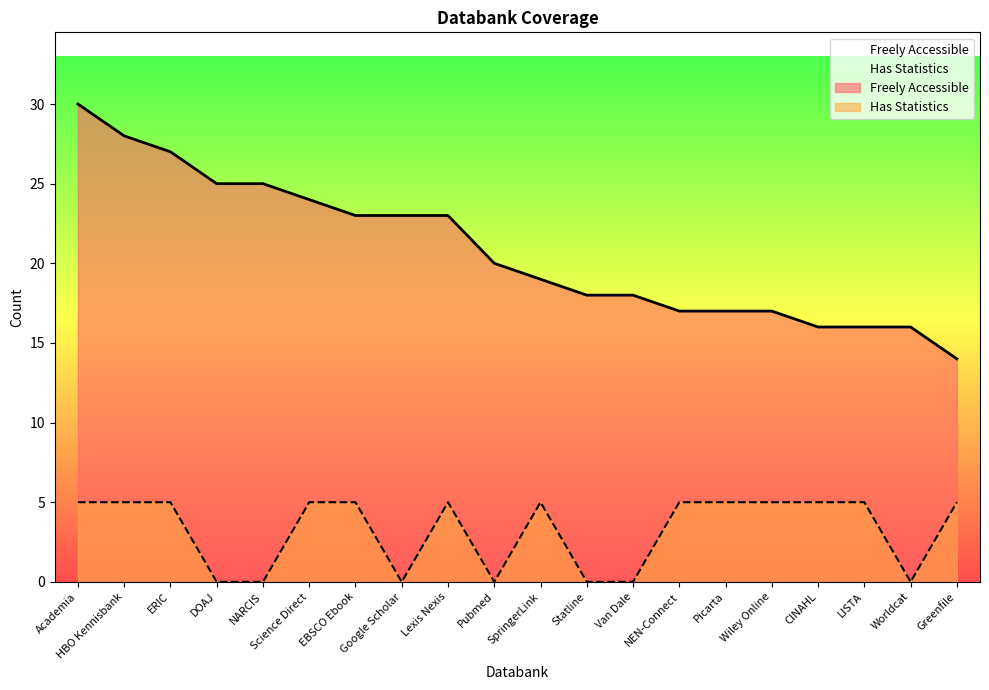

The value of Freely Accessible at EBSCO Ebook is 23. True or false?

True